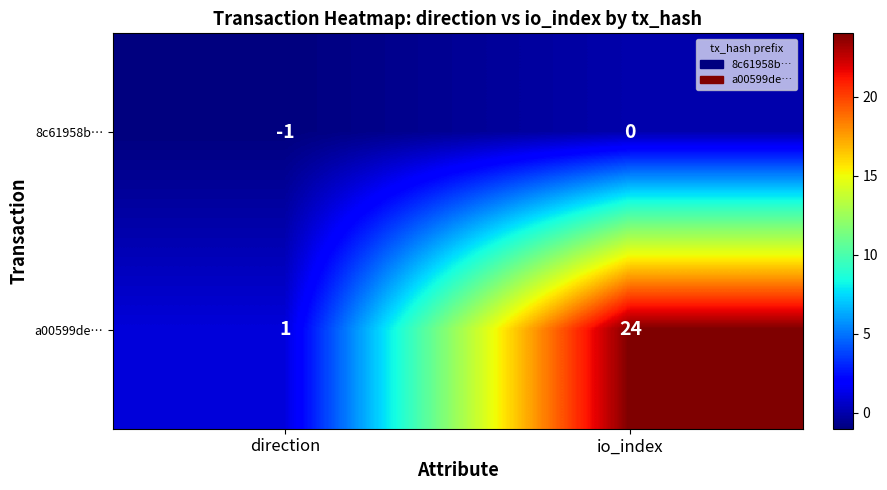

Which label corresponds to the largest value in the chart?

io_index